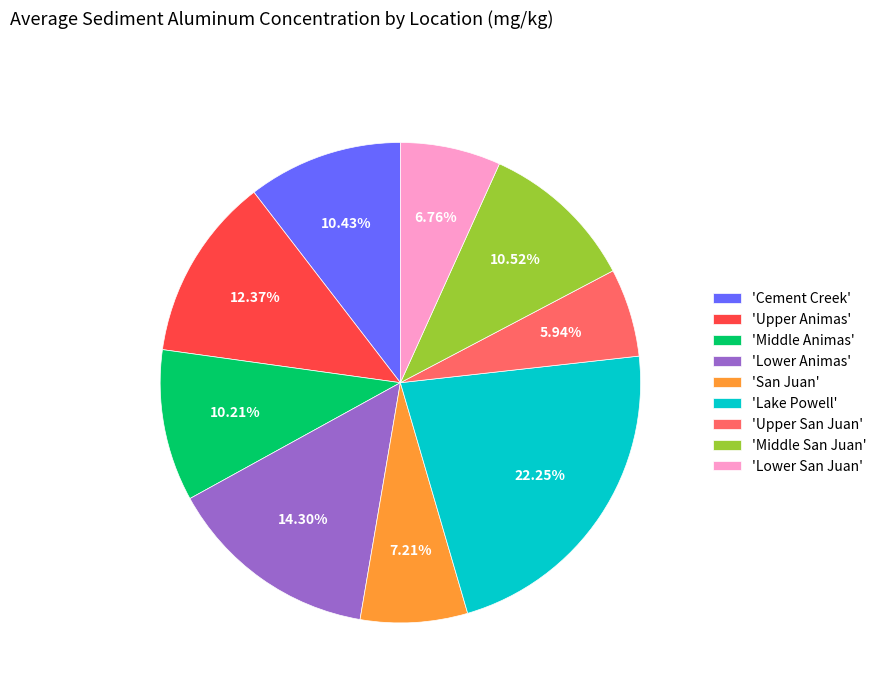

Do 'Middle San Juan' and 'Upper San Juan' together represent more than half of the pie?

No